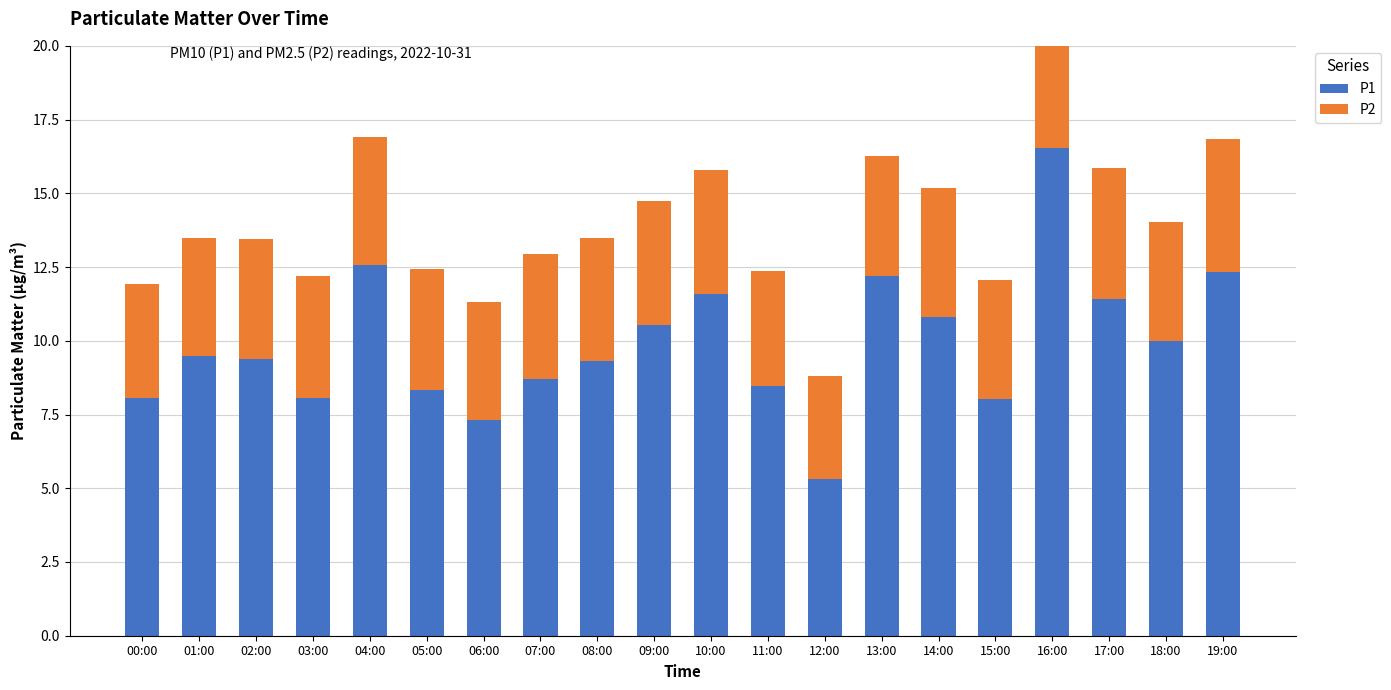

How many data points in P1 are above 9?

12